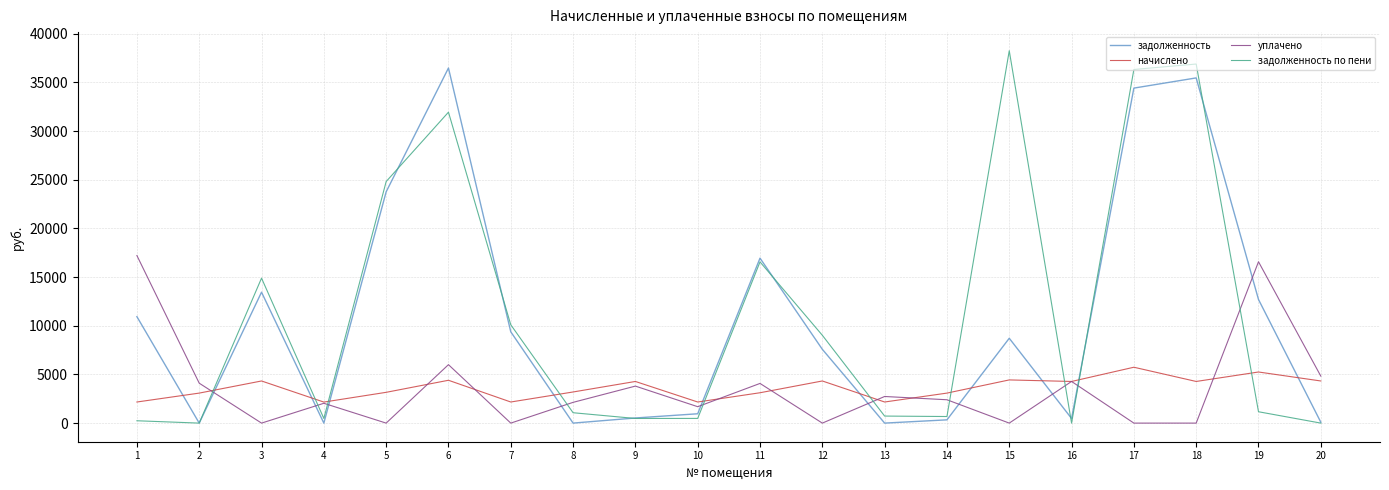

The value of уплачено at 5 is 5745.9. True or false?

False